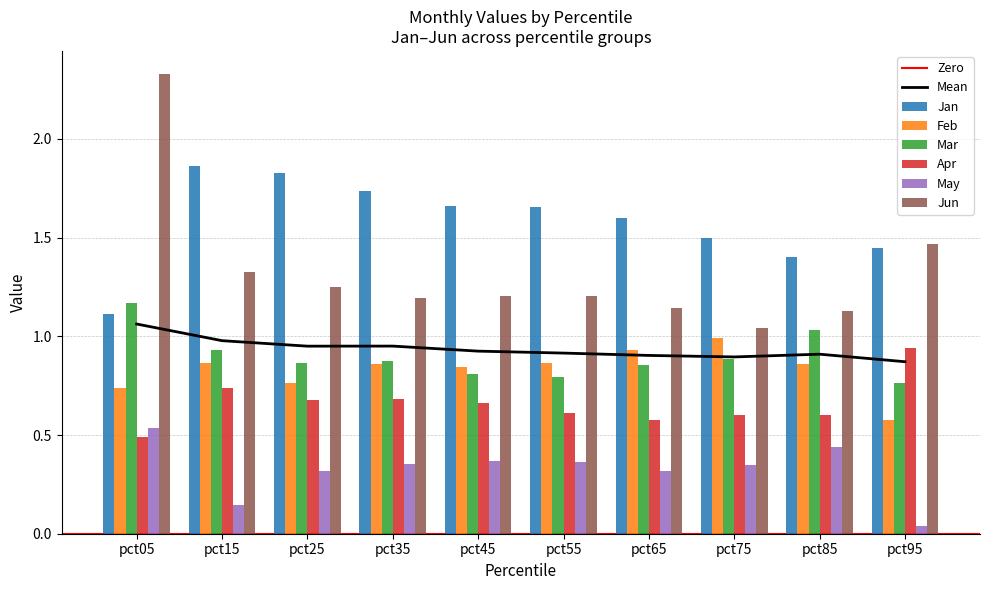

Reading left to right, extract all data points from this chart.

Jan: 1.1	1.9	1.8	1.7	1.7	1.7	1.6	1.5	1.4	1.4
Feb: 0.7	0.9	0.8	0.9	0.8	0.9	0.9	1.0	0.9	0.6
Mar: 1.2	0.9	0.9	0.9	0.8	0.8	0.9	0.9	1.0	0.8
Apr: 0.5	0.7	0.7	0.7	0.7	0.6	0.6	0.6	0.6	0.9
May: 0.5	0.1	0.3	0.4	0.4	0.4	0.3	0.3	0.4	0.0
Jun: 2.3	1.3	1.2	1.2	1.2	1.2	1.1	1.0	1.1	1.5